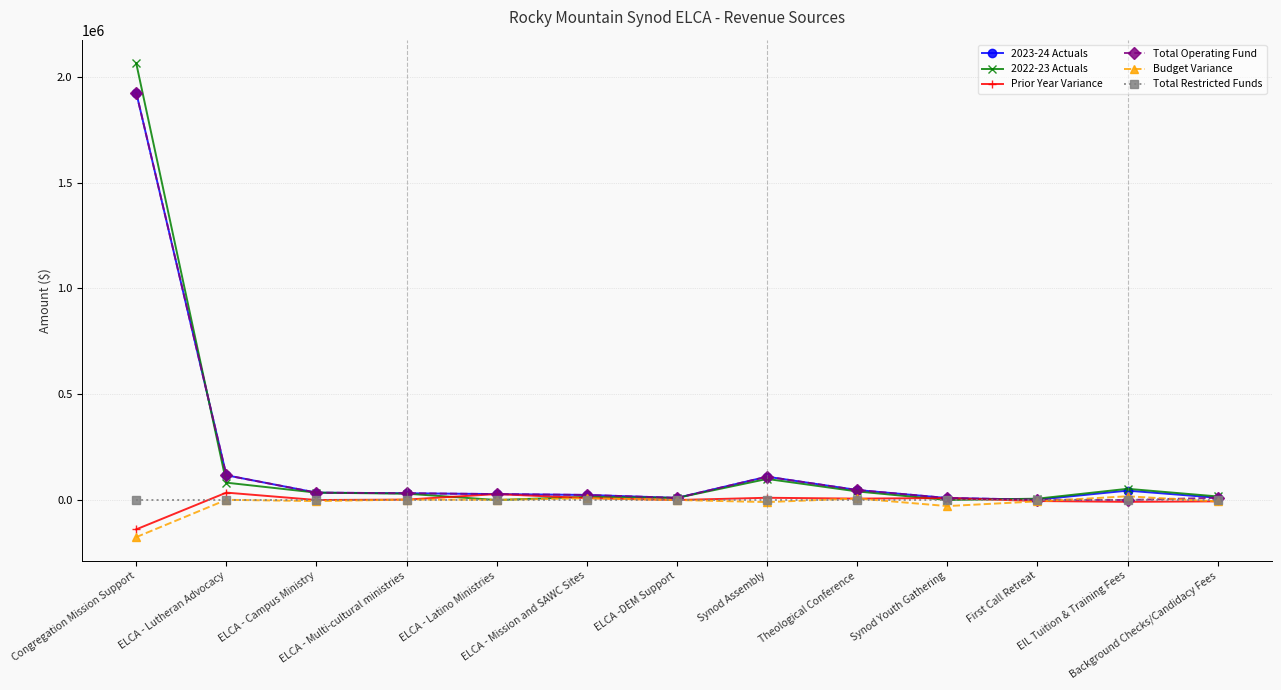

Is the value of 2023-24 Actuals at ELCA - Multi-cultural ministries greater than the value of Total Restricted Funds at ELCA - Campus Ministry?

Yes